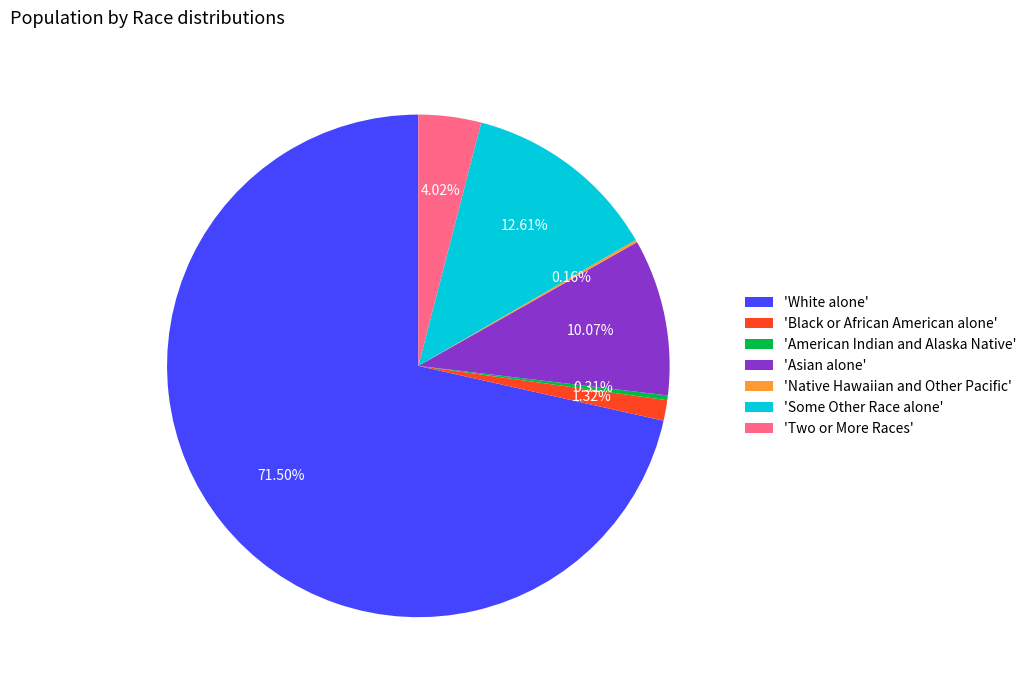

Which category has the biggest portion of the pie?

'White alone'